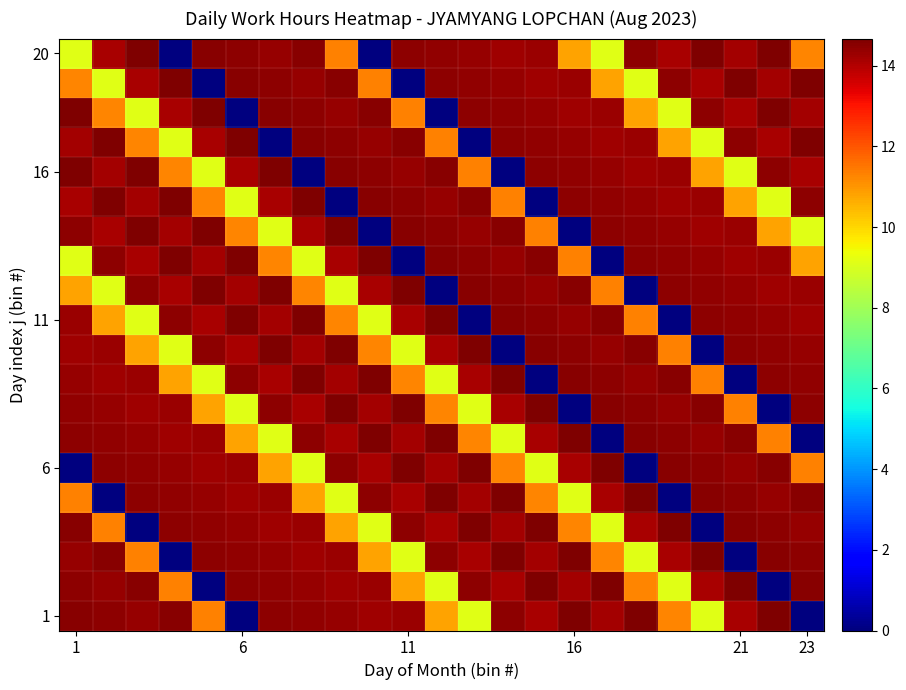

At which category is the sum across all series the highest?

7